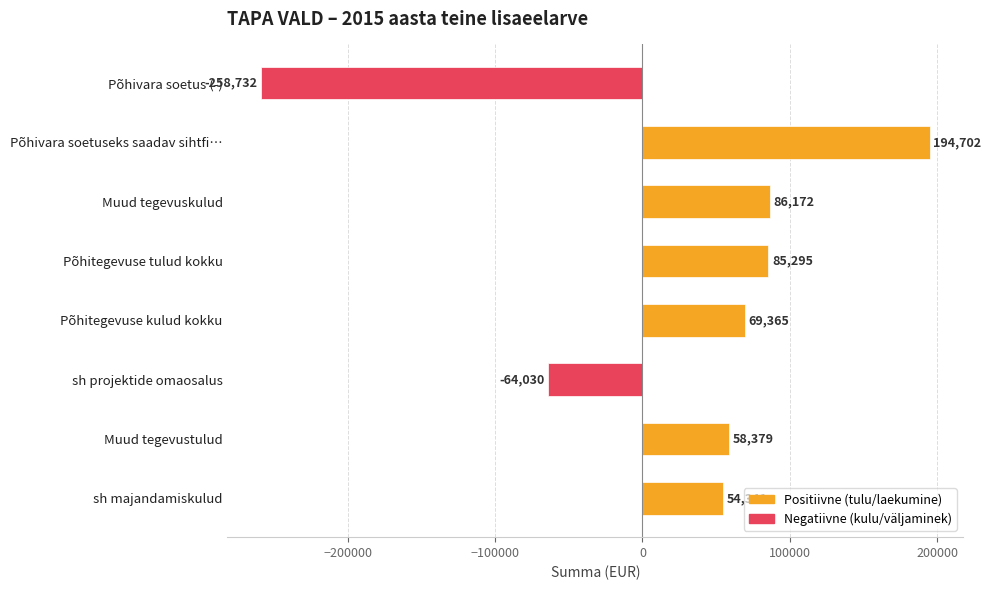

How many data points does each series have?

8